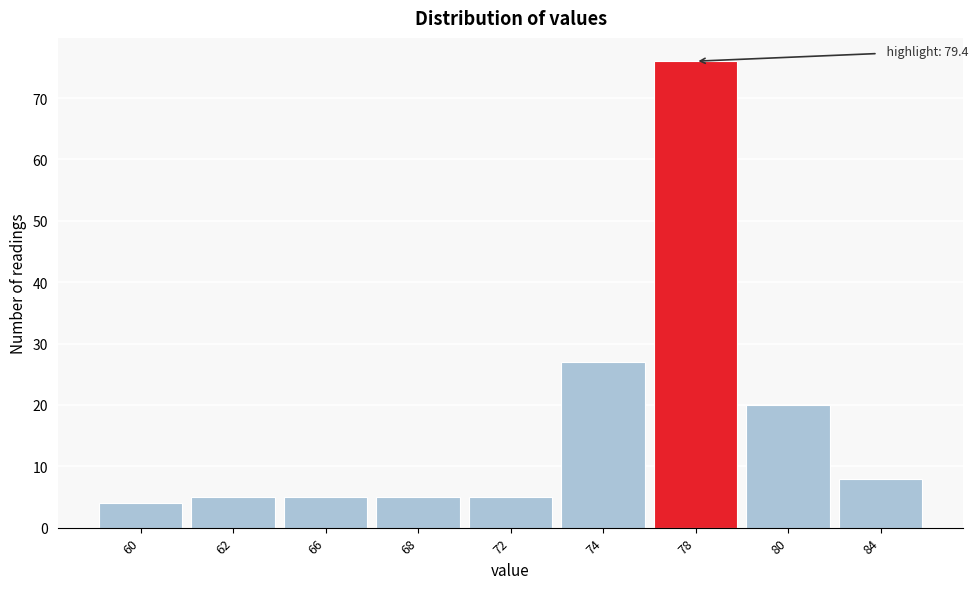

Reading left to right, list all the values displayed in this chart.

4	5	5	5	5	27	76	20	8